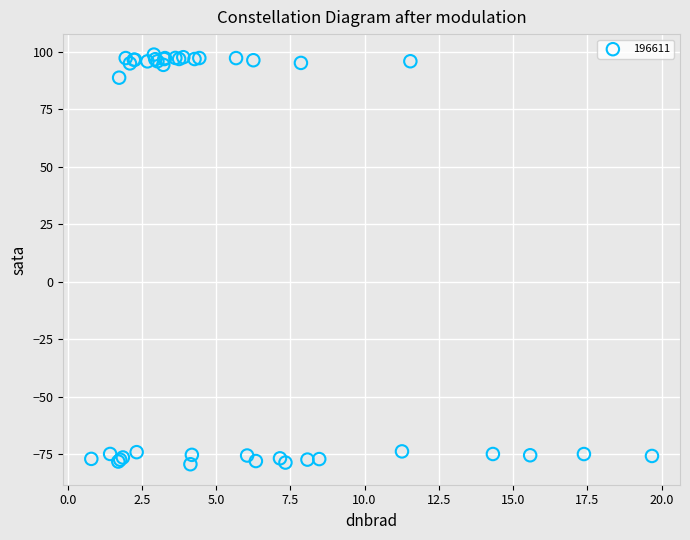

What Y value in the scatter plot is closest to 9?

88.6